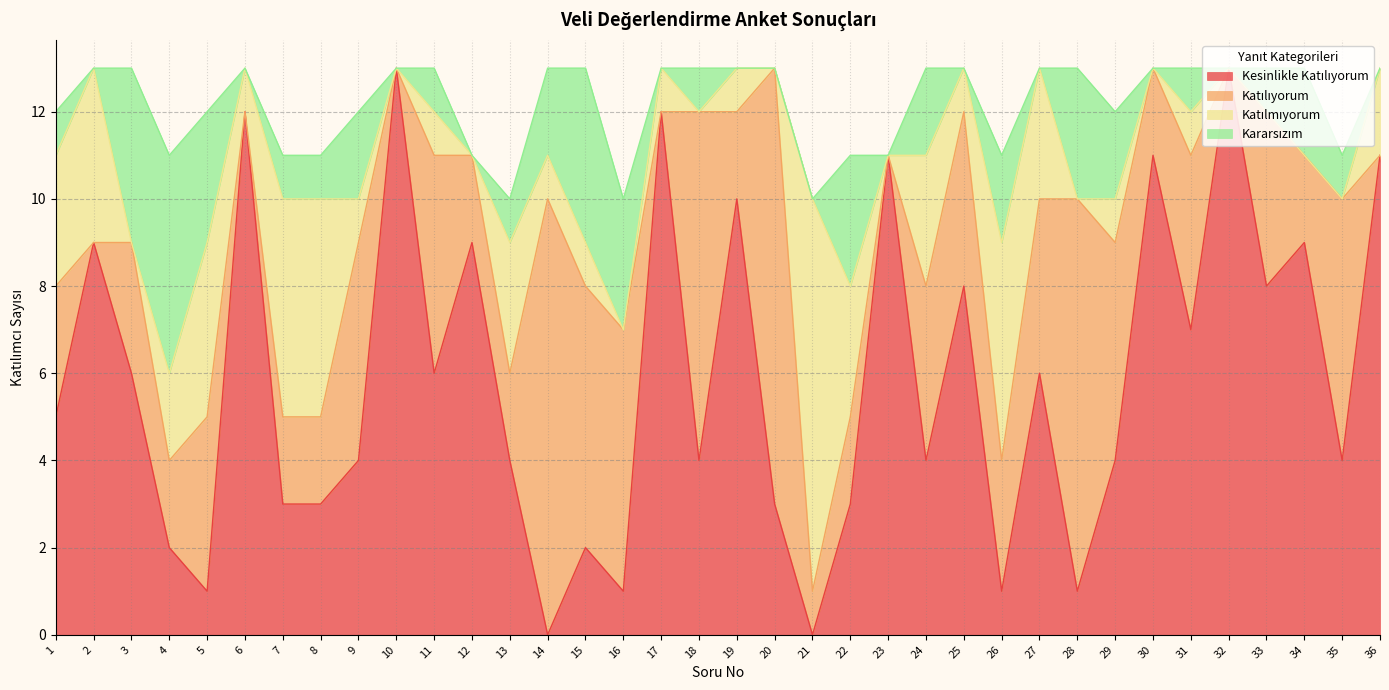

Reading right to left, extract all data points from this chart.

Kesinlikle Katılıyorum: 36=11	35=4	34=9	33=8	32=13	31=7	30=11	29=4	28=1	27=6	26=1	25=8	24=4	23=11	22=3	21=0	20=3	19=10	18=4	17=12	16=1	15=2	14=0	13=4	12=9	11=6	10=13	9=4	8=3	7=3	6=12	5=1	4=2	3=6	2=9	1=5
Katılıyorum: 36=0	35=6	34=2	33=4	32=0	31=4	30=2	29=5	28=9	27=4	26=3	25=4	24=4	23=0	22=2	21=1	20=10	19=2	18=8	17=0	16=6	15=6	14=10	13=2	12=2	11=5	10=0	9=5	8=2	7=2	6=0	5=4	4=2	3=3	2=0	1=3
Katılmıyorum: 36=2	35=0	34=0	33=0	32=0	31=1	30=0	29=1	28=0	27=3	26=5	25=1	24=3	23=0	22=3	21=9	20=0	19=1	18=0	17=1	16=0	15=1	14=1	13=3	12=0	11=1	10=0	9=1	8=5	7=5	6=1	5=4	4=2	3=0	2=4	1=3
Kararsızım: 36=0	35=1	34=2	33=1	32=0	31=1	30=0	29=2	28=3	27=0	26=2	25=0	24=2	23=0	22=3	21=0	20=0	19=0	18=1	17=0	16=3	15=4	14=2	13=1	12=0	11=1	10=0	9=2	8=1	7=1	6=0	5=3	4=5	3=4	2=0	1=1